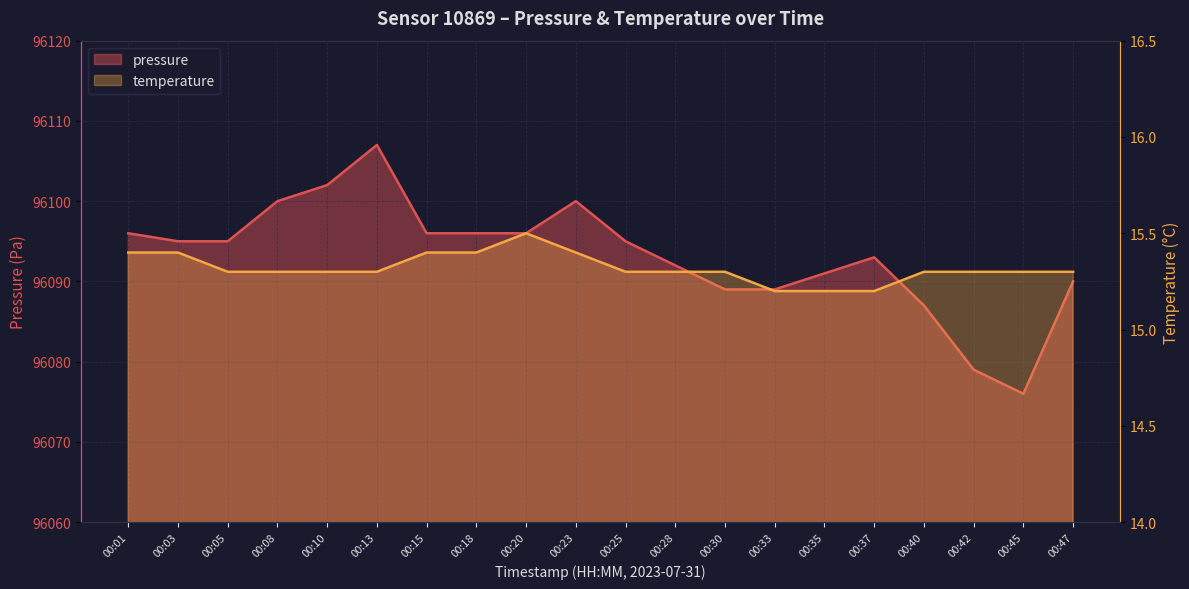

Rank the series at 00:30 from lowest to highest value.

temperature, pressure